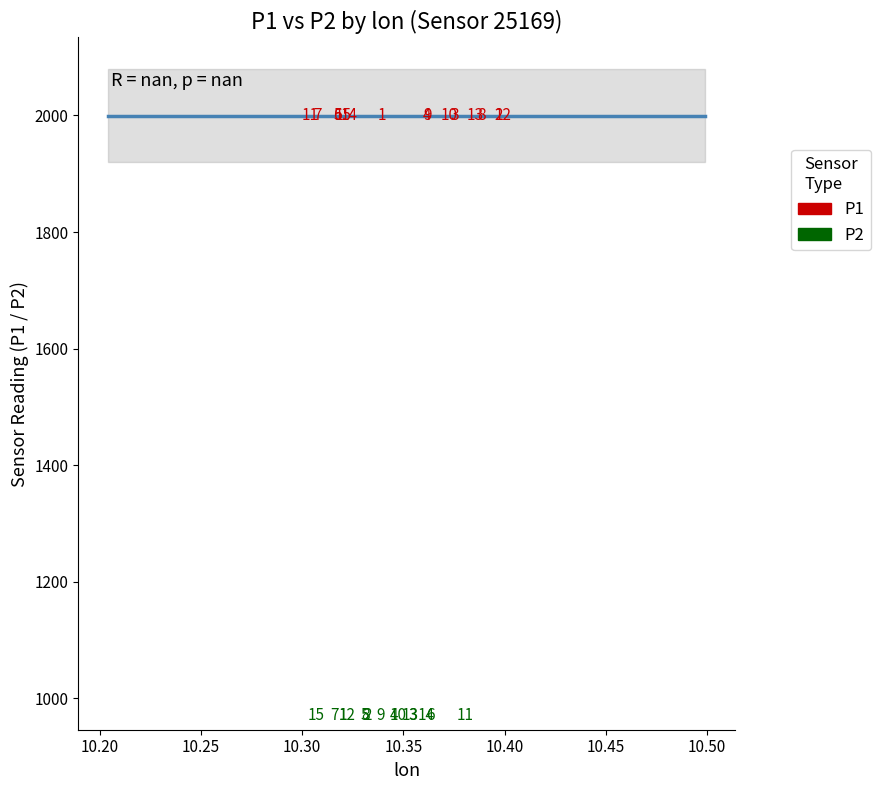

What are all the series names shown in the legend?

P1, P2